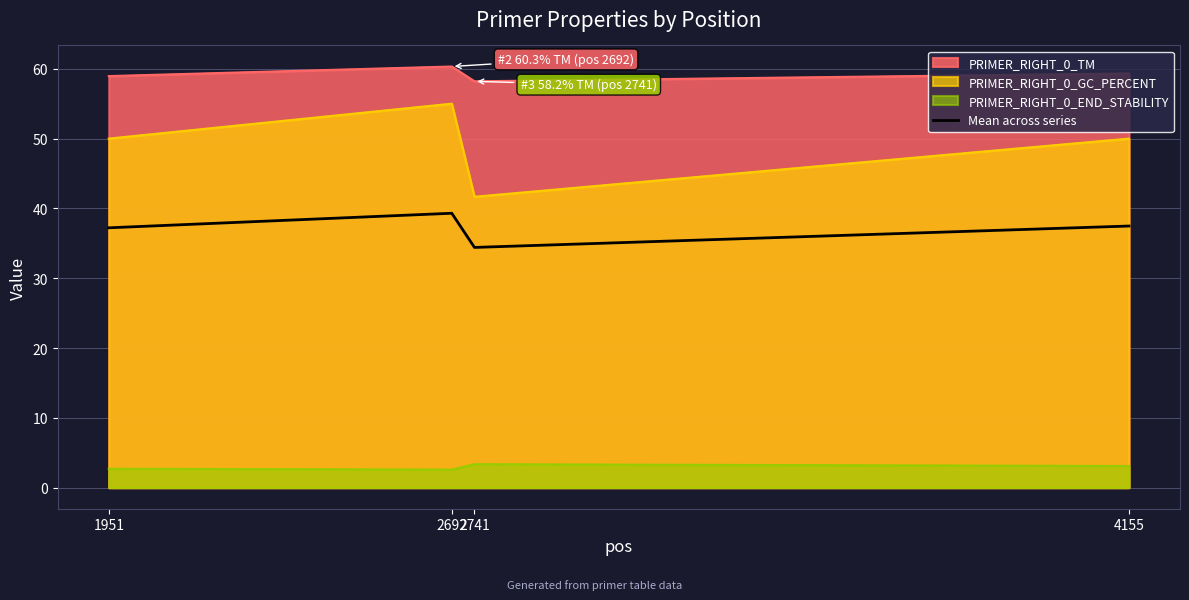

Count the number of data series in this chart.

4